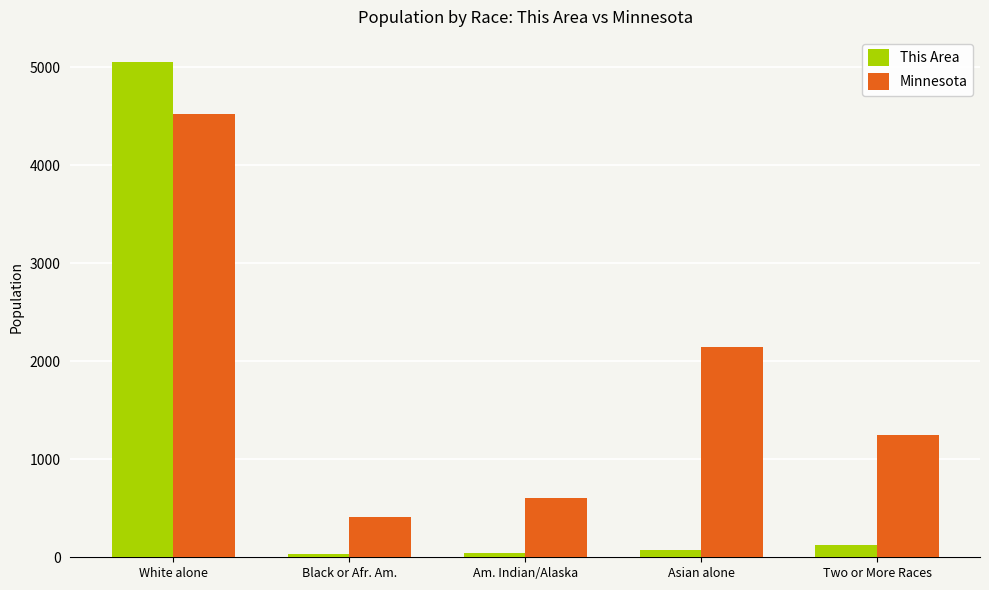

What is the value of the This Area bar at the 1st from the left?

5056